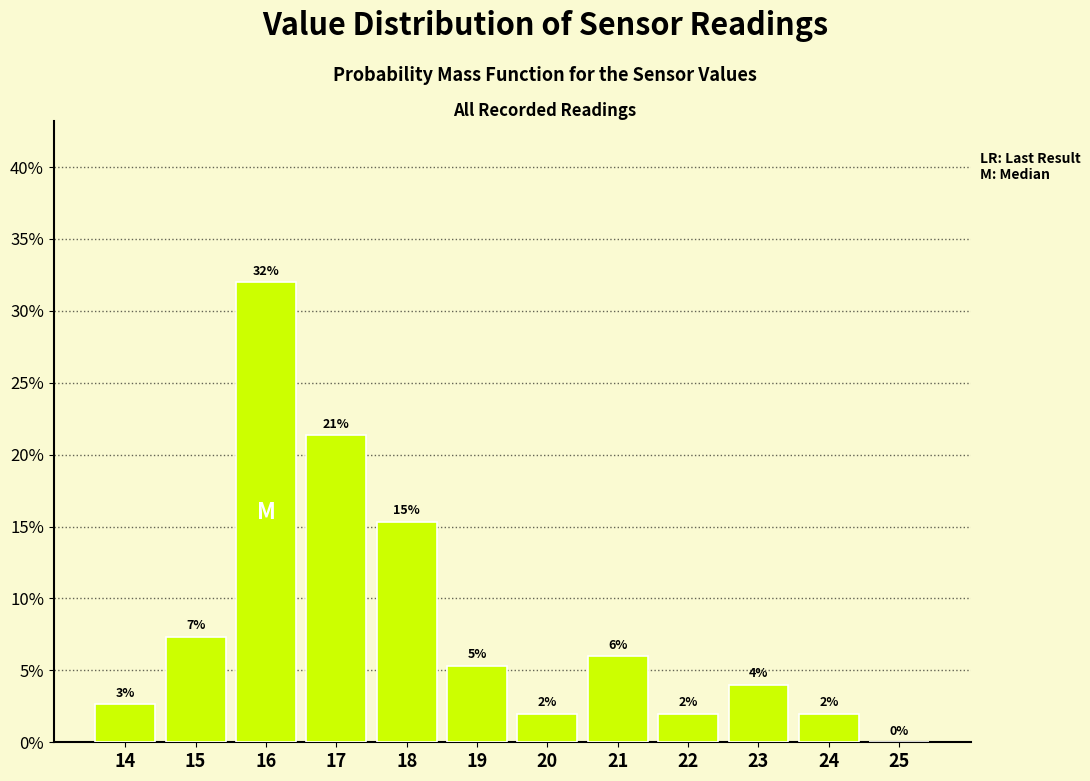

The value at 24 is 2.0. True or false?

True